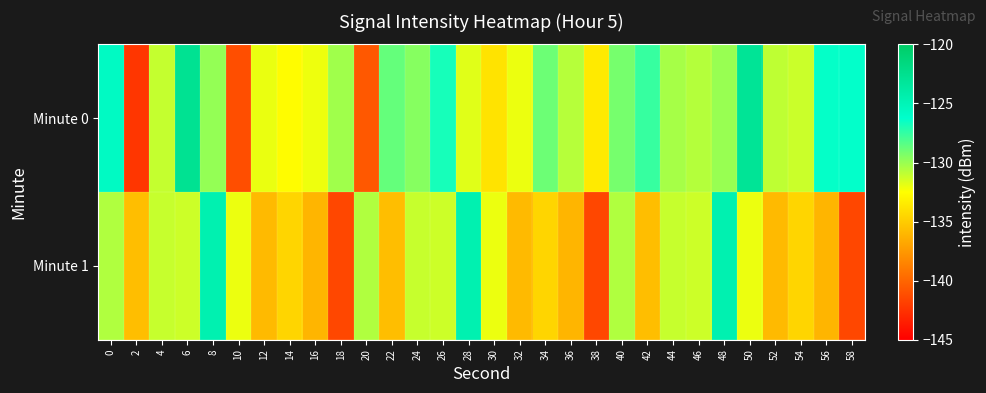

Reading right to left, list all the values displayed in this chart.

Minute 0: 58=-126.3	56=-126.4	54=-131.2	52=-130.9	50=-123.0	48=-130.0	46=-130.7	44=-130.3	42=-127.6	40=-129.2	38=-133.5	36=-130.7	34=-128.9	32=-132.0	30=-133.8	28=-131.8	26=-126.8	24=-129.5	22=-128.7	20=-140.6	18=-130.2	16=-132.1	14=-132.6	12=-132.0	10=-141.1	8=-129.9	6=-122.8	4=-131.1	2=-142.3	0=-125.7
Minute 1: 58=-141.5	56=-136.1	54=-134.5	52=-135.9	50=-132.0	48=-124.6	46=-131.3	44=-131.1	42=-135.6	40=-130.6	38=-141.5	36=-136.1	34=-134.5	32=-135.9	30=-132.0	28=-124.6	26=-131.3	24=-131.1	22=-135.6	20=-130.6	18=-141.5	16=-136.1	14=-134.5	12=-135.9	10=-132.0	8=-124.6	6=-131.3	4=-131.1	2=-135.6	0=-130.6